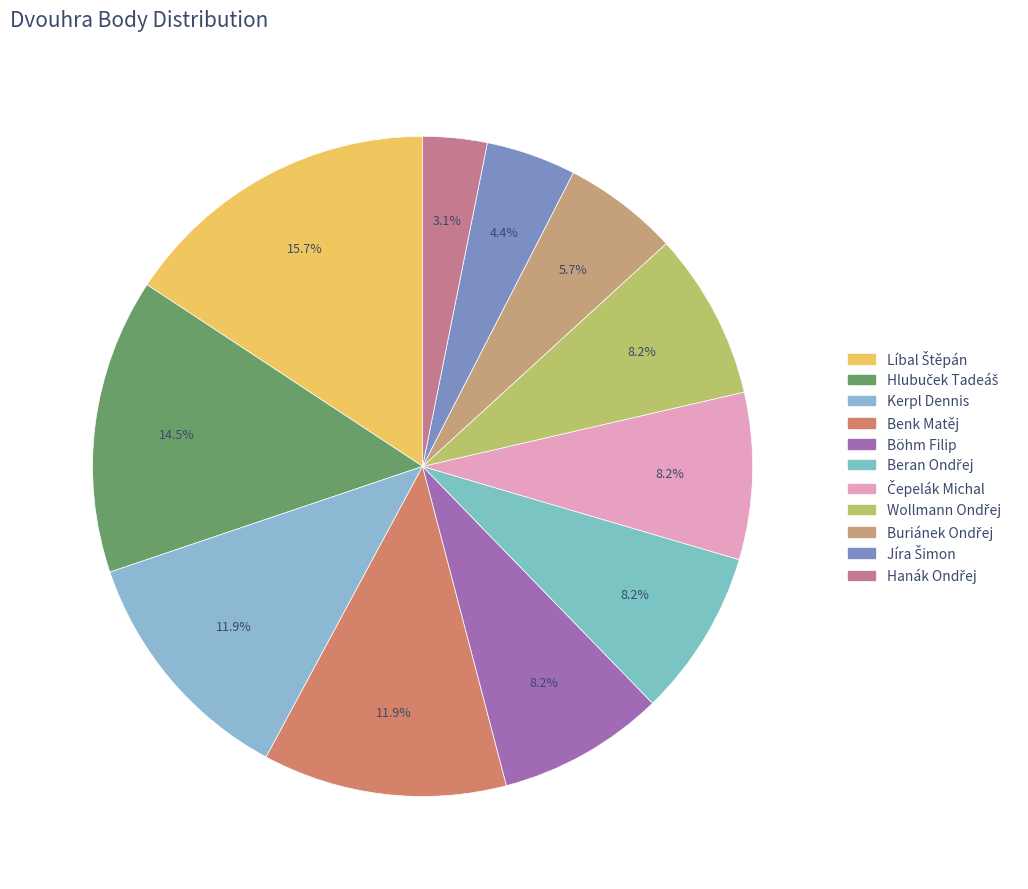

True or false: Böhm Filip accounts for 8% of the total.

True